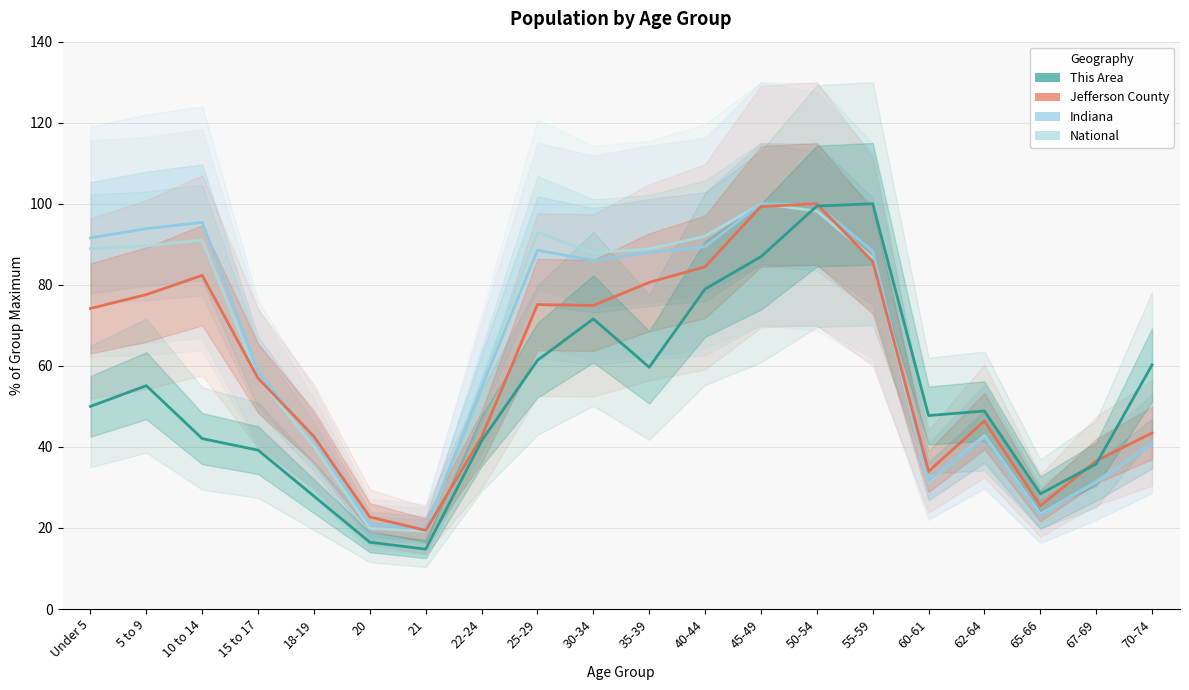

Which series has the largest total across all categories?

Indiana